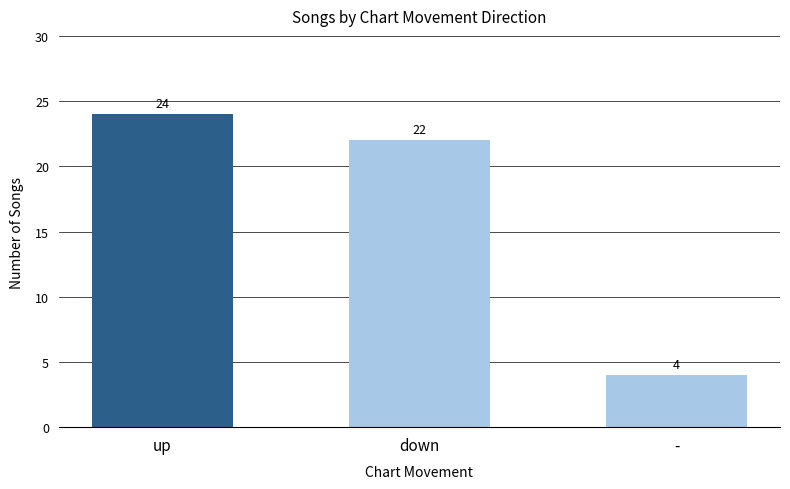

Which label corresponds to the largest value in the chart?

up